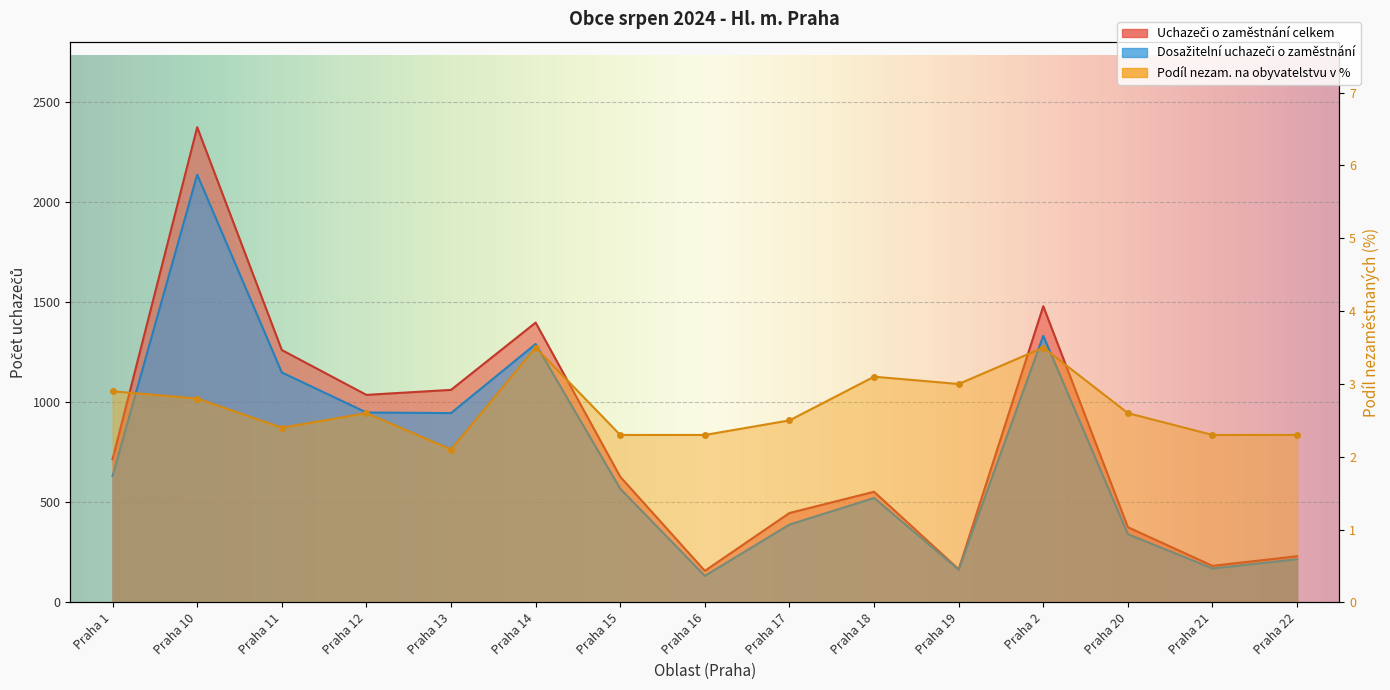

Where does the Uchazeči o zaměstnání celkem series first go above 628?

Praha 1